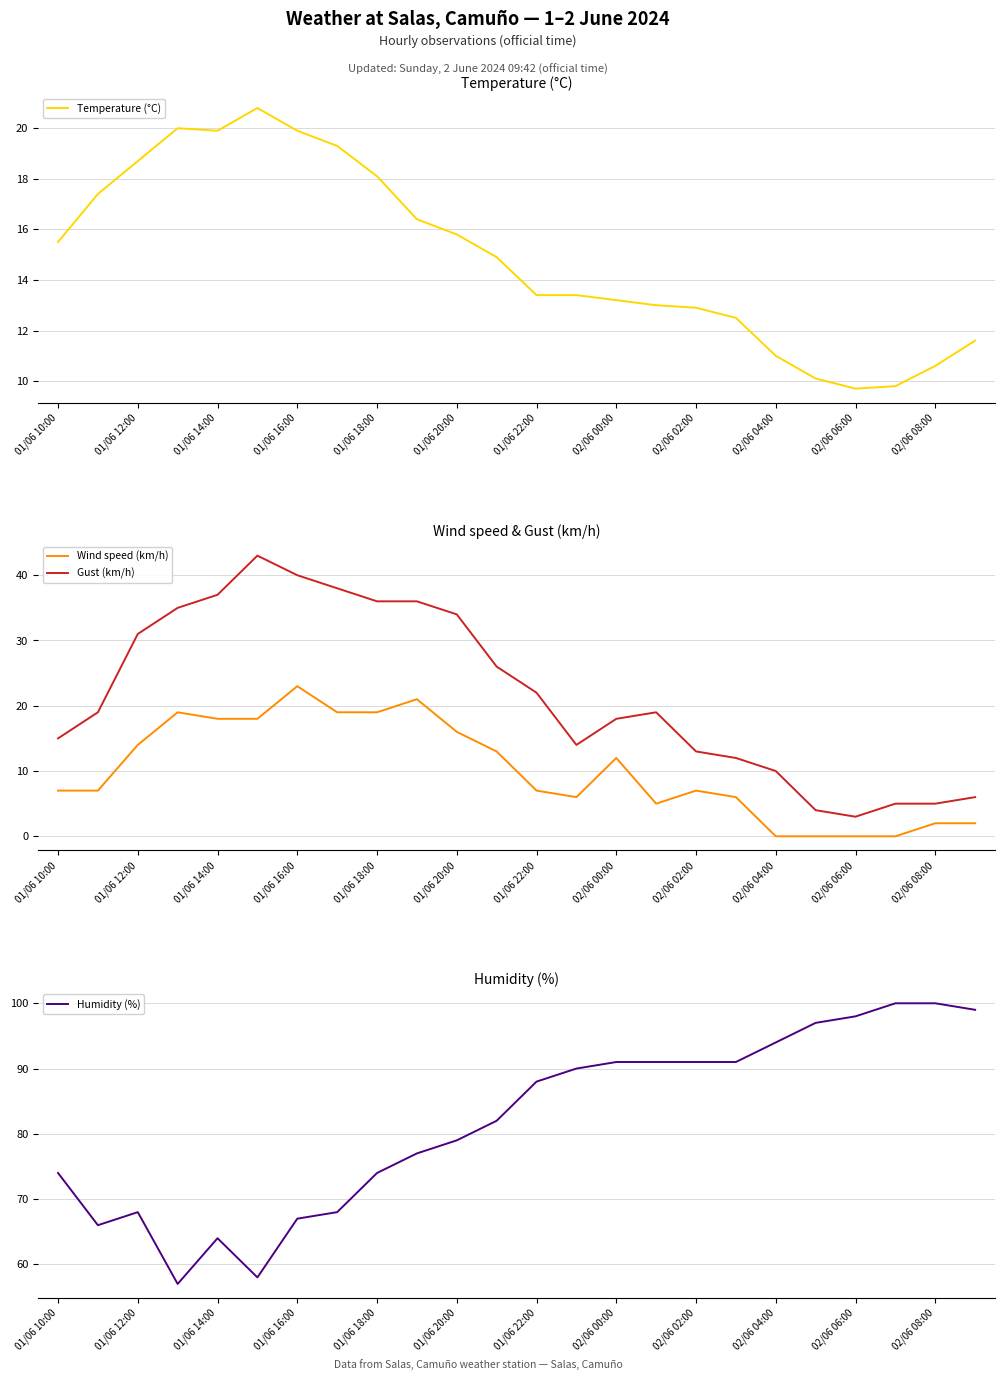

The value of Gust (km/h) at 02/06 02:00 is 13. True or false?

True